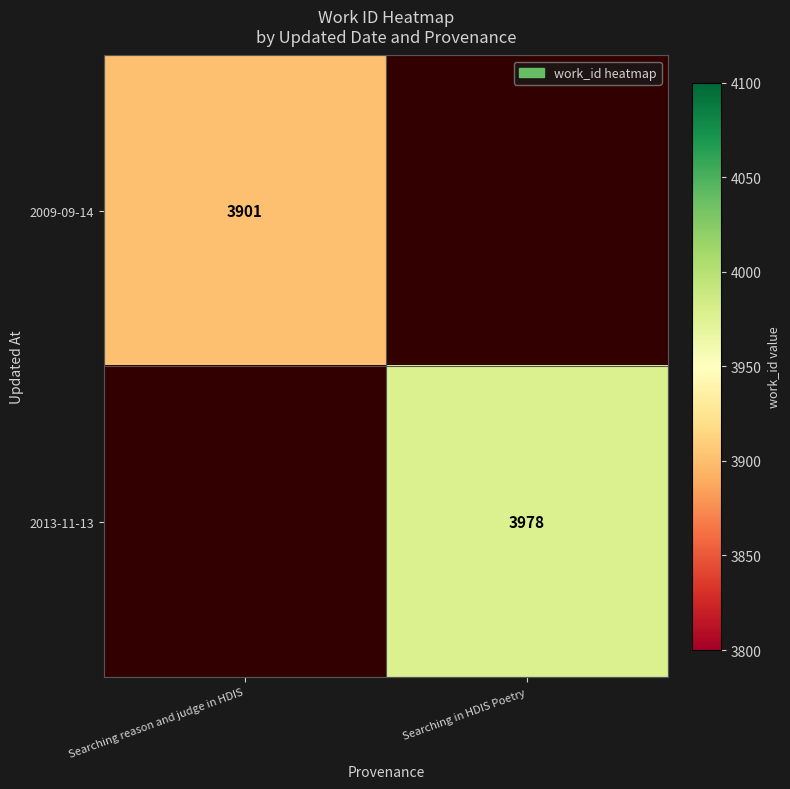

True or false: 2009-09-14 has a value of 2302 at Searching reason and judge in HDIS.

False